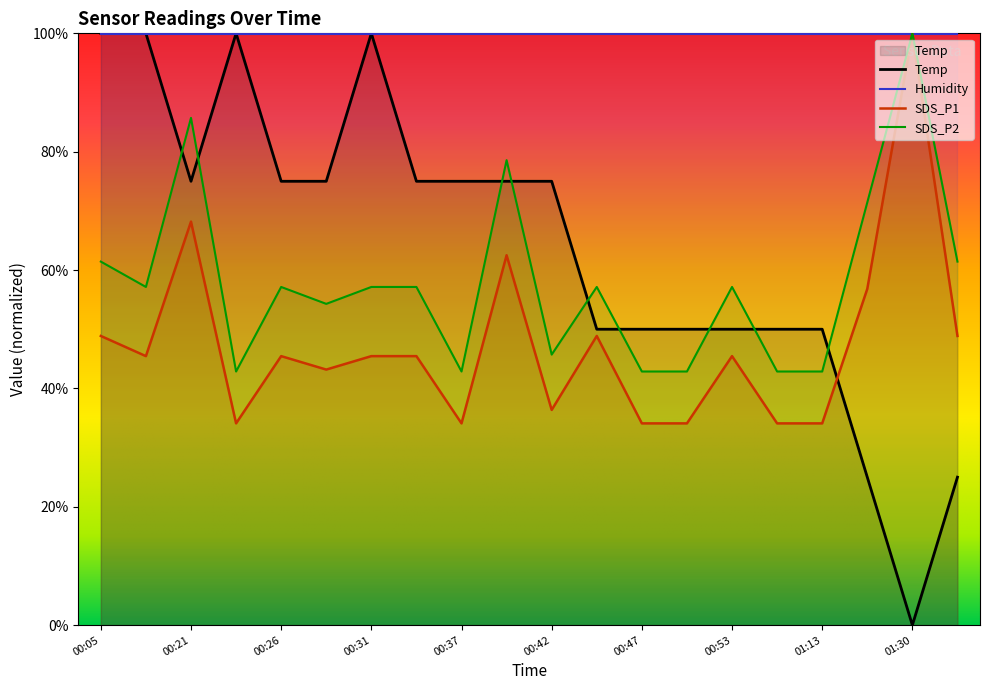

How many intersections are there between Temp and SDS_P2?

9